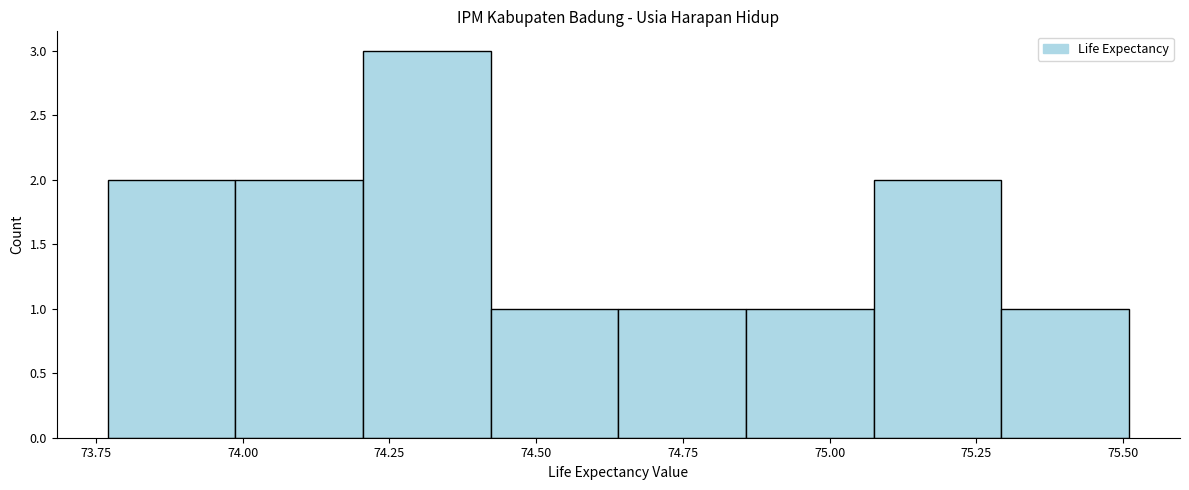

Over which range of the x-axis is the bar tallest?

74.20 to 74.40